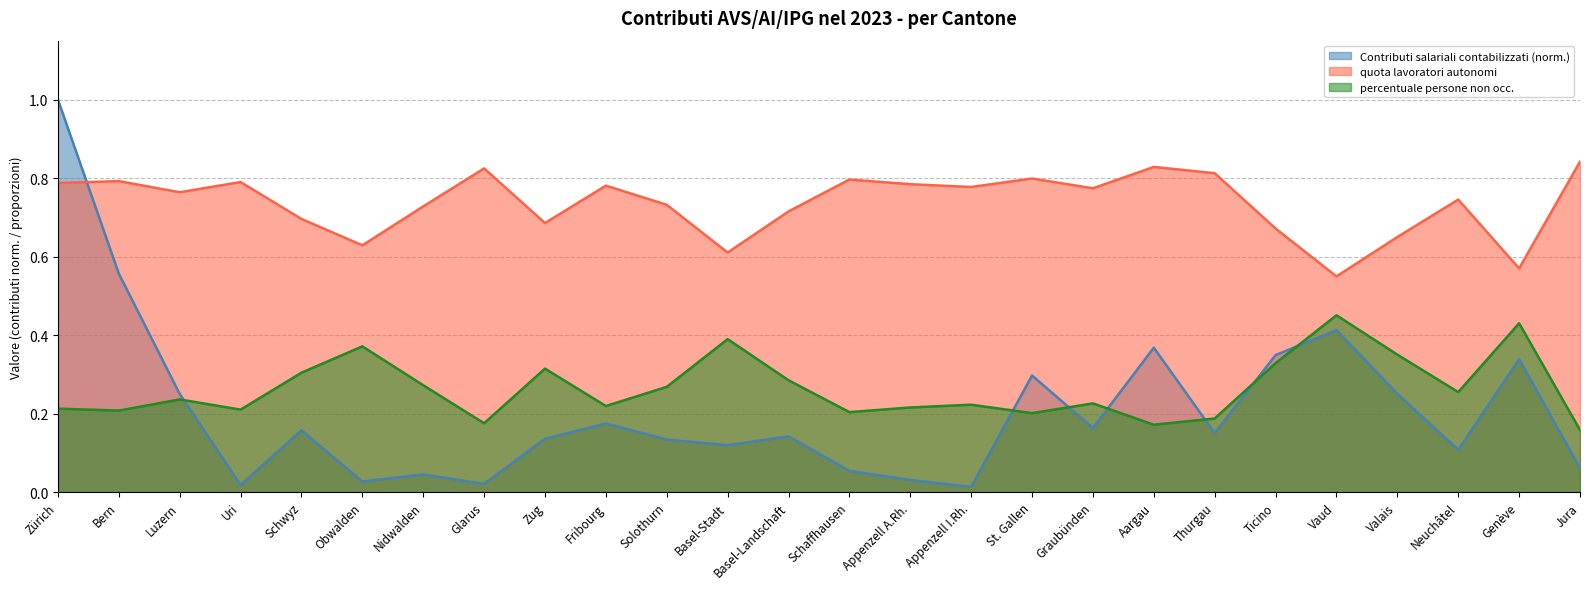

What is the maximum value for percentuale persone non occ?

0.5